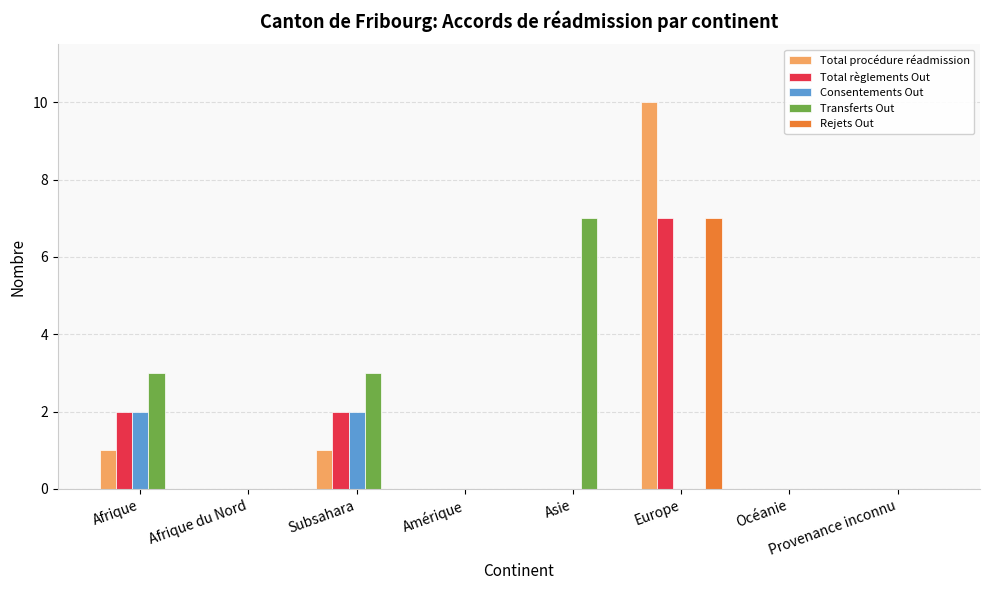

Reading left to right, list all the values displayed in this chart.

Total procédure réadmission: Afrique=1	Afrique du Nord=0	Subsahara=1	Amérique=0	Asie=0	Europe=10	Océanie=0	Provenance inconnu=0
Total règlements Out: Afrique=2	Afrique du Nord=0	Subsahara=2	Amérique=0	Asie=0	Europe=7	Océanie=0	Provenance inconnu=0
Consentements Out: Afrique=2	Afrique du Nord=0	Subsahara=2	Amérique=0	Asie=0	Europe=0	Océanie=0	Provenance inconnu=0
Transferts Out: Afrique=3	Afrique du Nord=0	Subsahara=3	Amérique=0	Asie=7	Europe=0	Océanie=0	Provenance inconnu=0
Rejets Out: Afrique=0	Afrique du Nord=0	Subsahara=0	Amérique=0	Asie=0	Europe=7	Océanie=0	Provenance inconnu=0